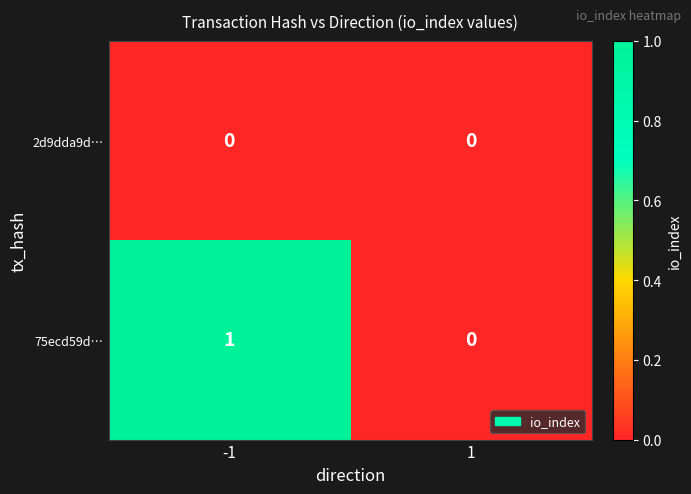

The value of 75ecd59d… at -1 is 1. True or false?

True